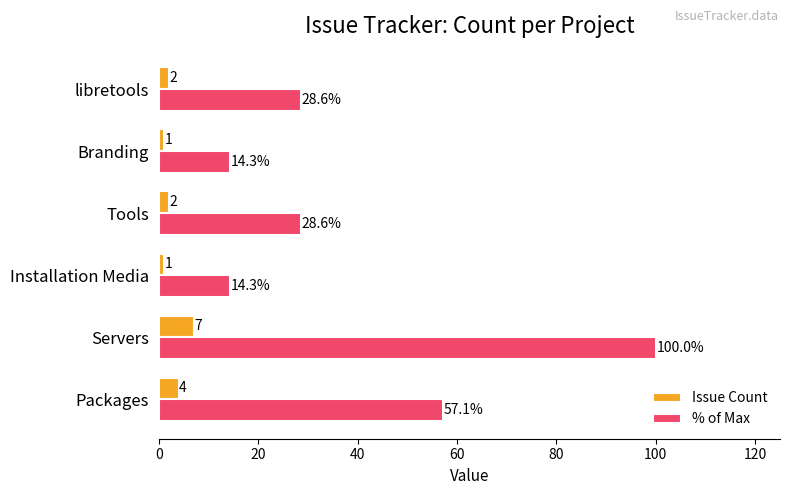

The % of Max series shows 16.9 at Tools. True or false?

False